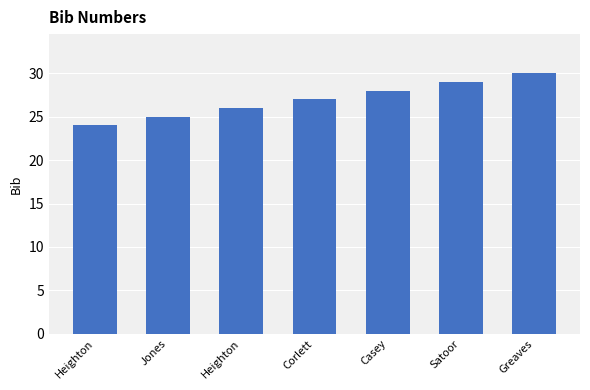

Between Casey and Heighton, which is larger?

Casey